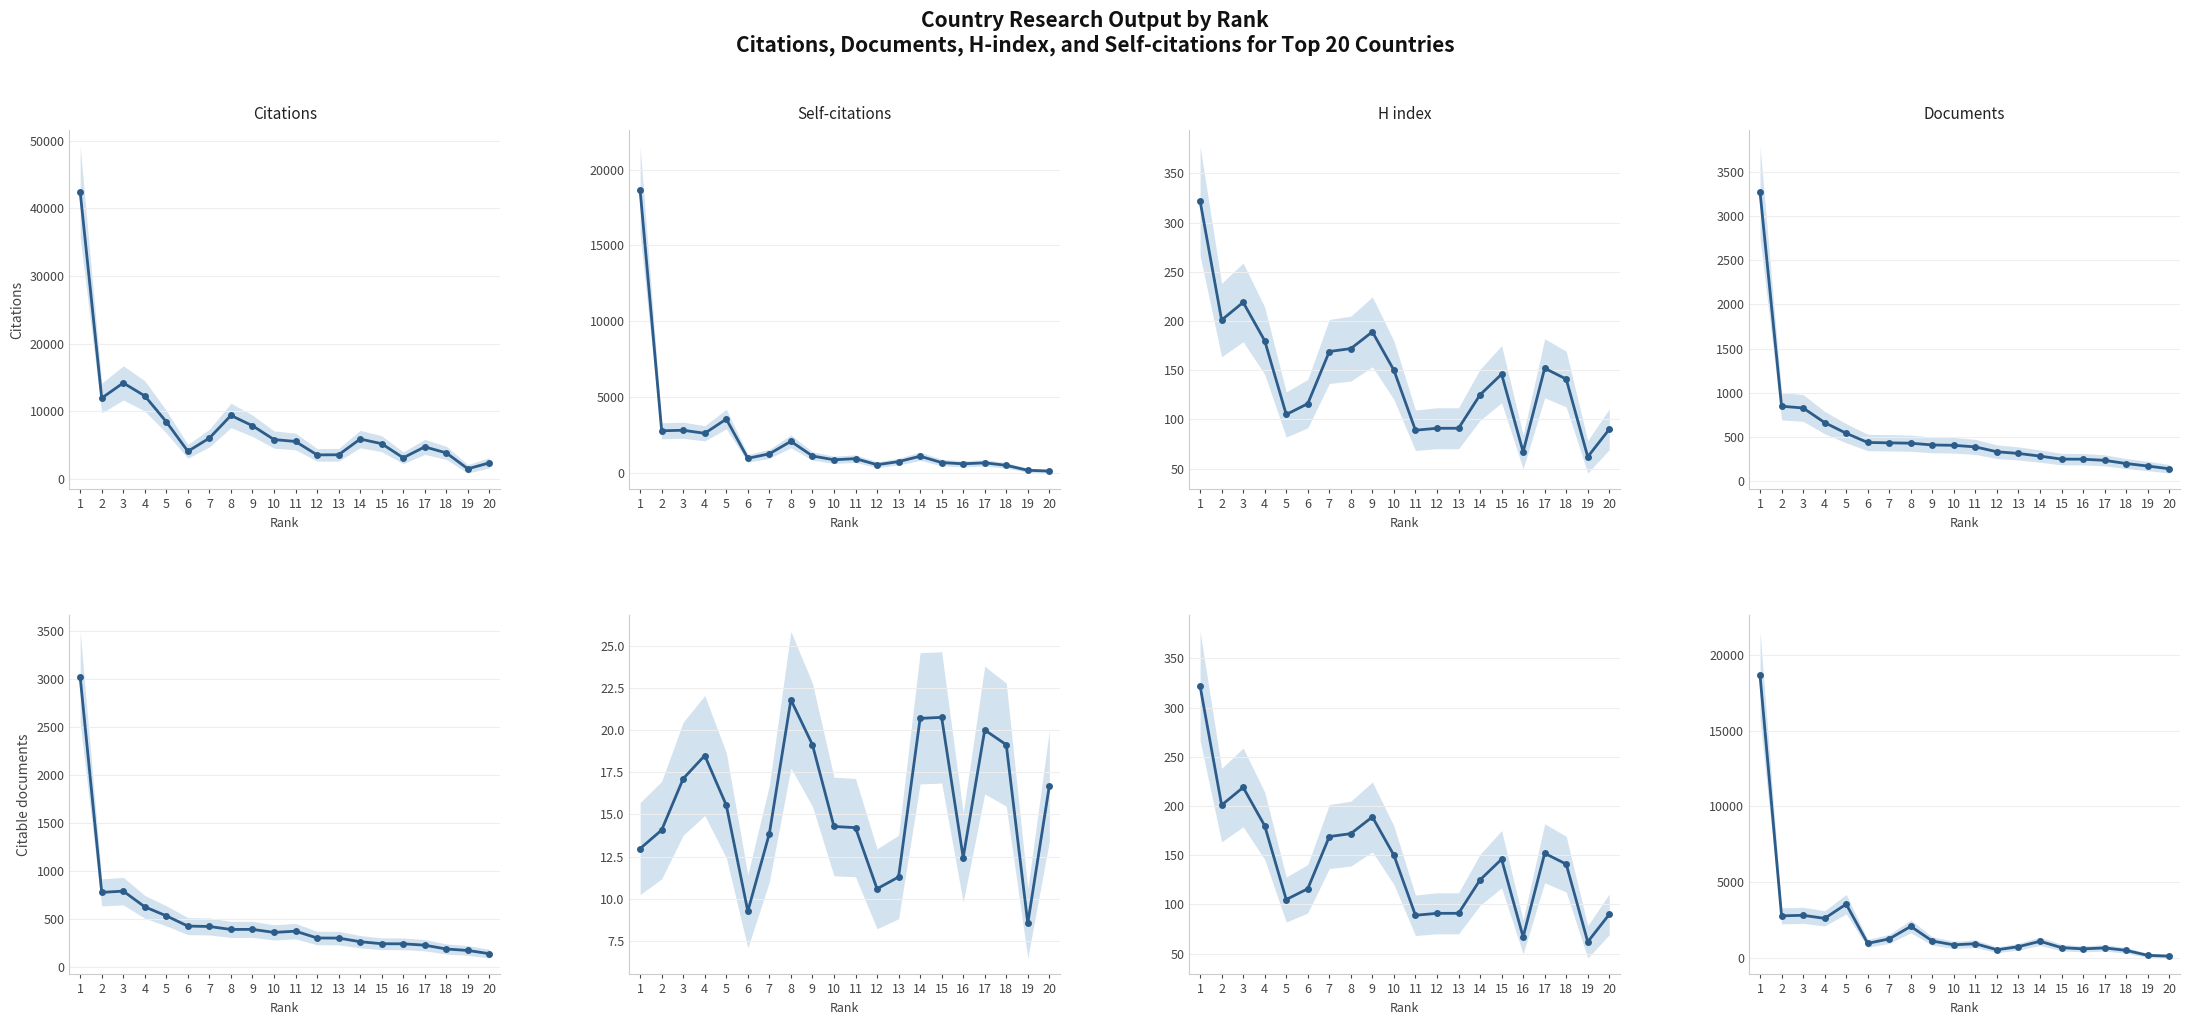

At which category is the sum across all series the highest?

1